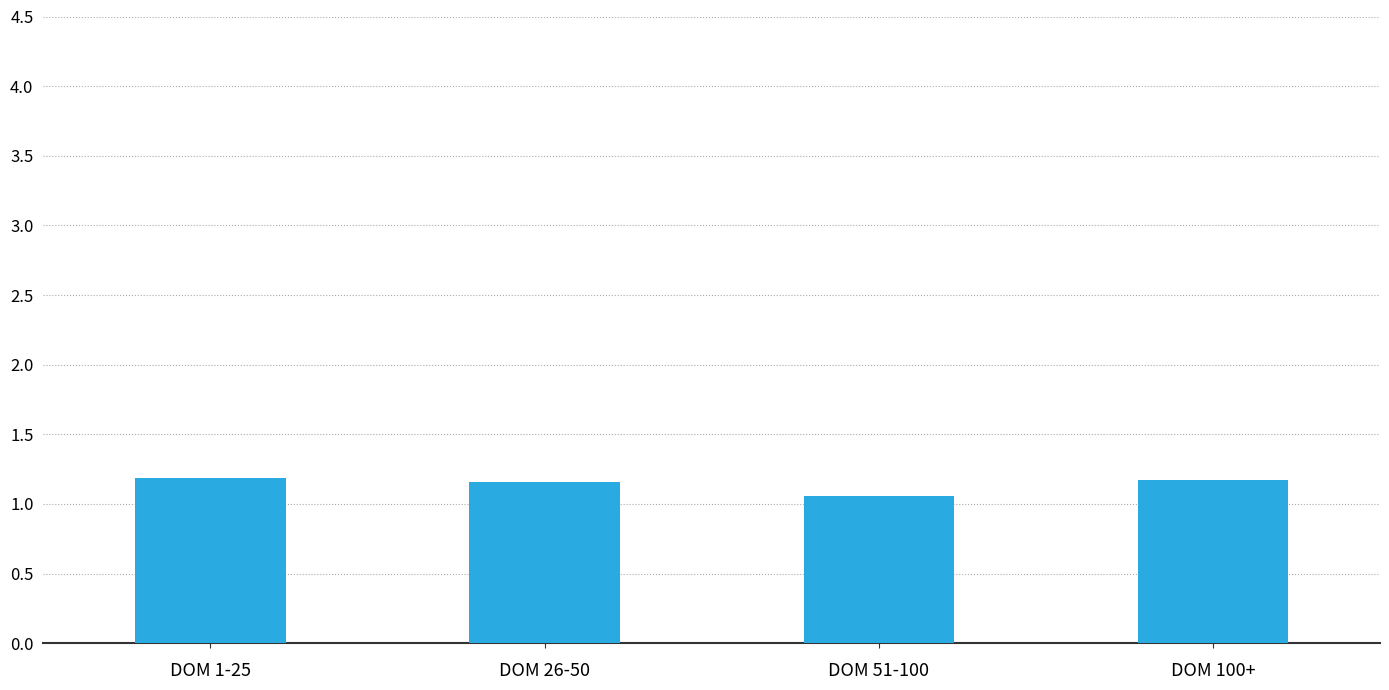

Is it true that the value at DOM 51-100 is 0.4?

False